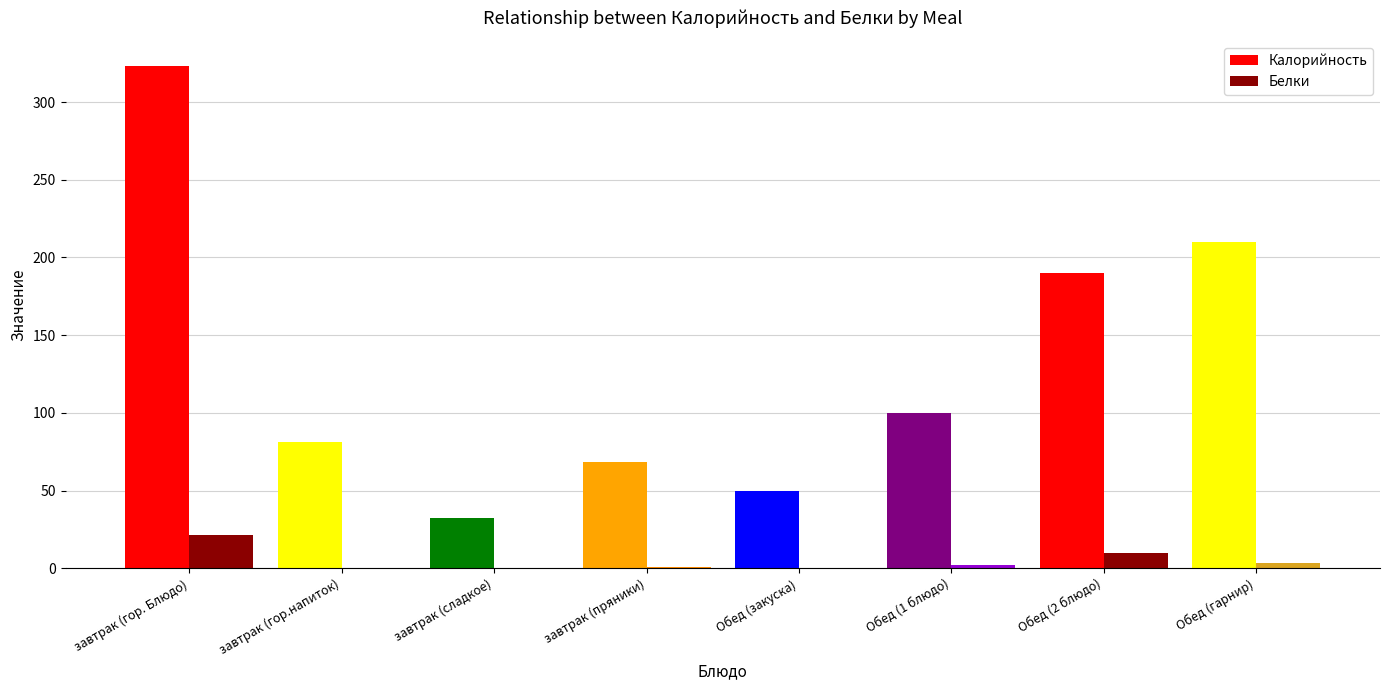

True or false: Калорийность has a value of 323.0 at завтрак (гор. Блюдо).

True